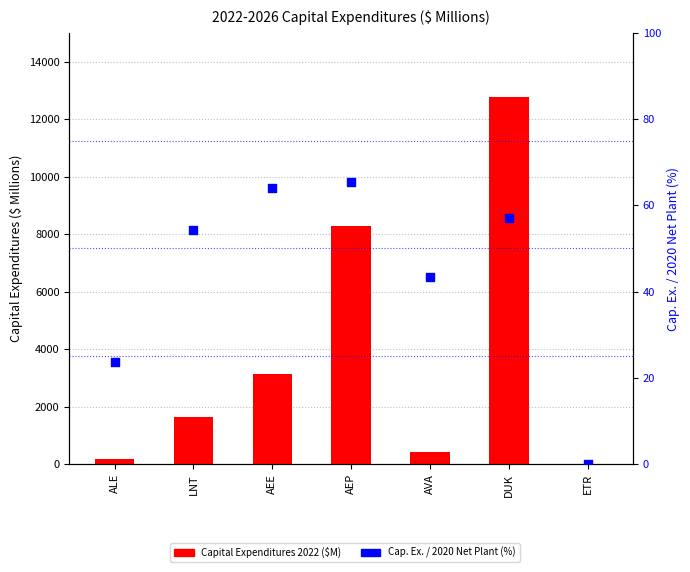

At which category is the sum across all series the highest?

DUK